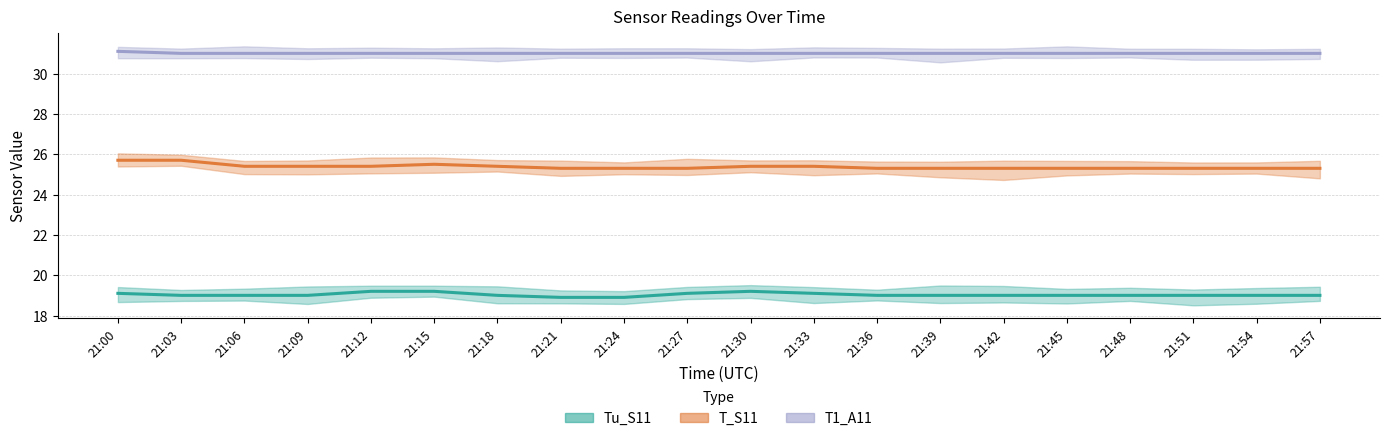

How many interior local peaks does the T_S11 series have?

1